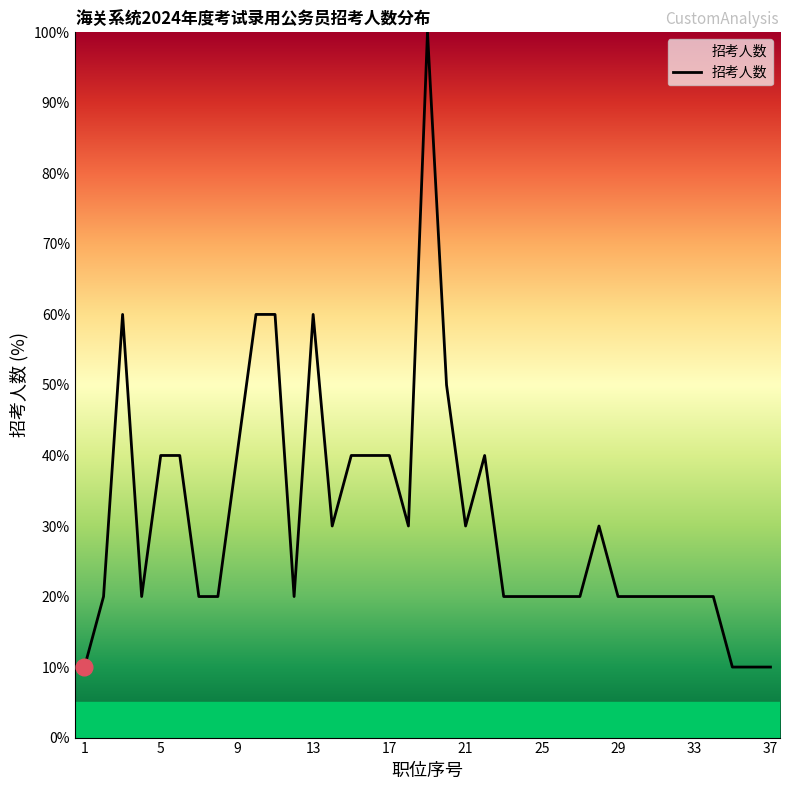

What is the minimum value shown in the chart?

10